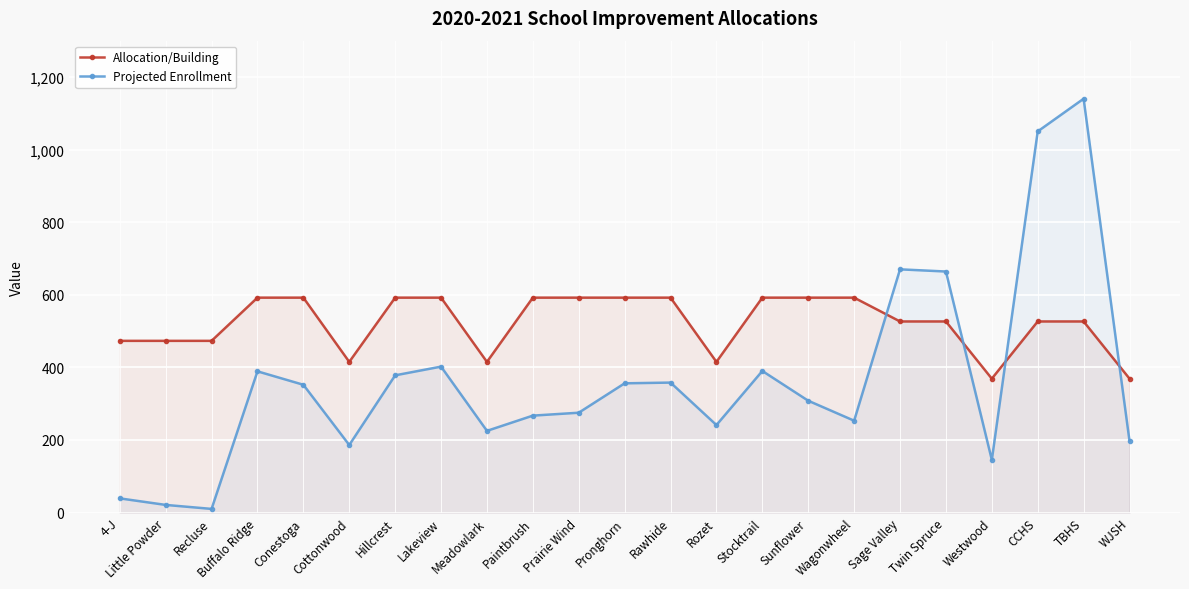

How many lines are shown in the chart?

2